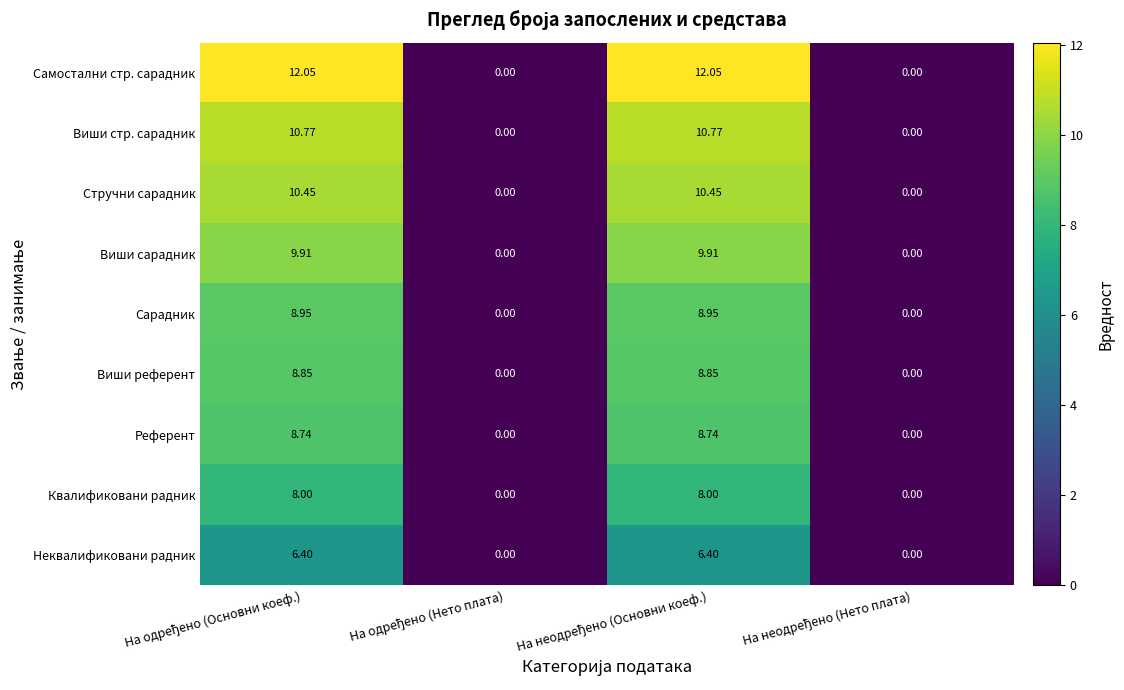

Which series has the largest total across all categories?

Самостални стр. сарадник